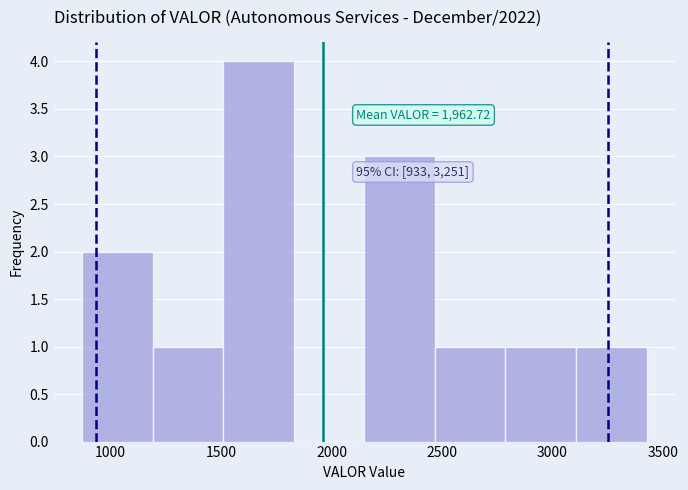

Which range on the x-axis has the tallest bar?

1500 to 1850